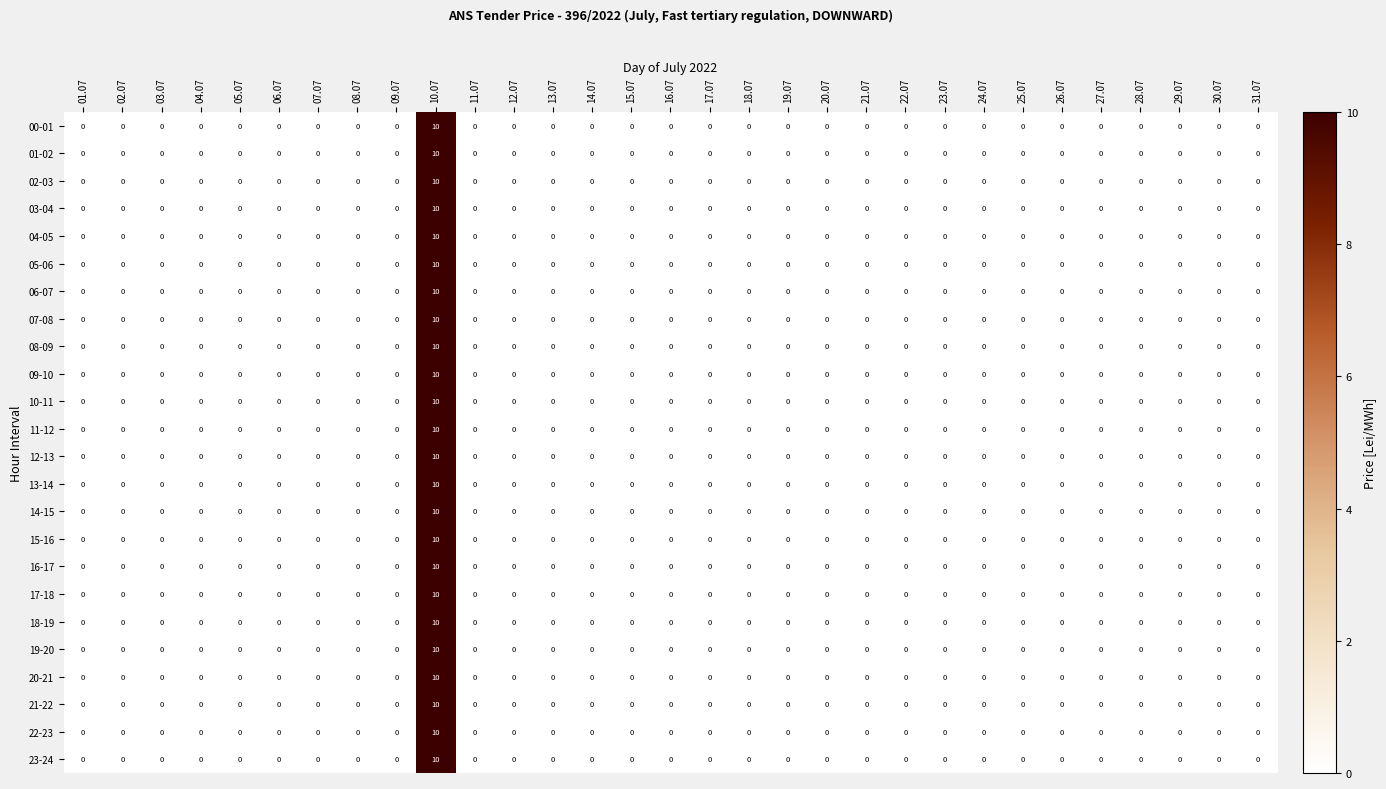

True or false: 08-09 has a value of 5 at 03.07.

False